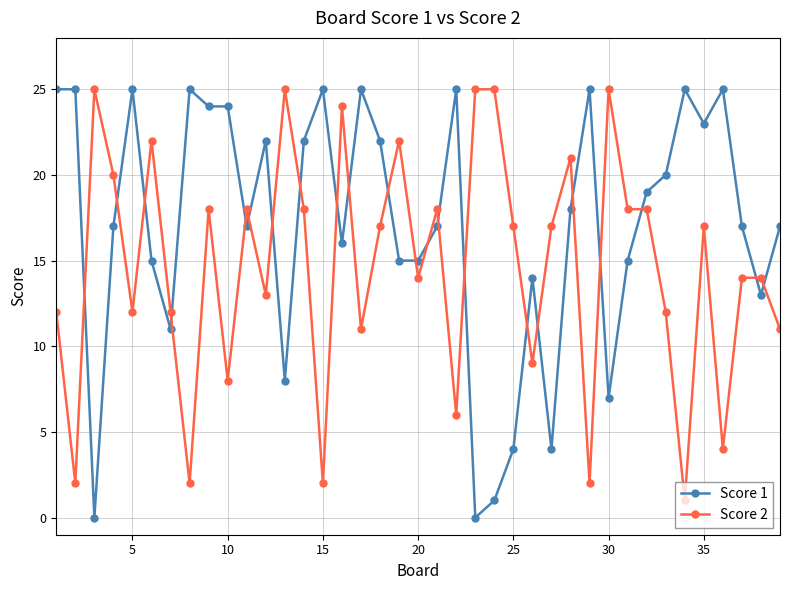

True or false: Score 2 has more than 1 interior local peaks.

True